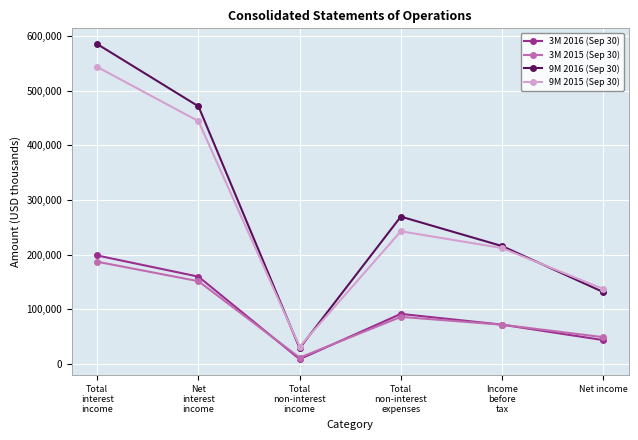

How many 3M 2015 (Sep 30) values are between 48794 and 151274?

4